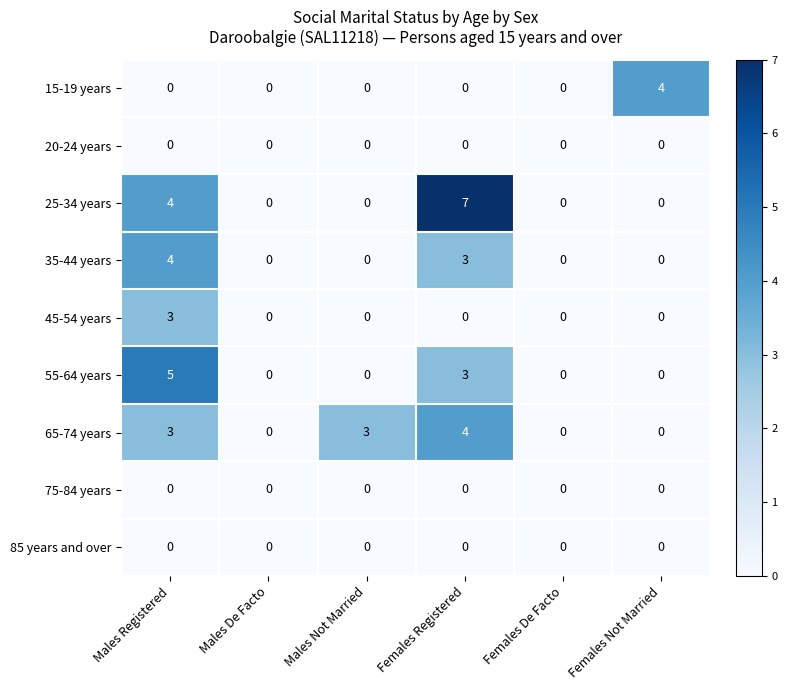

At which label is 55-64 years closest to 2?

Females Registered